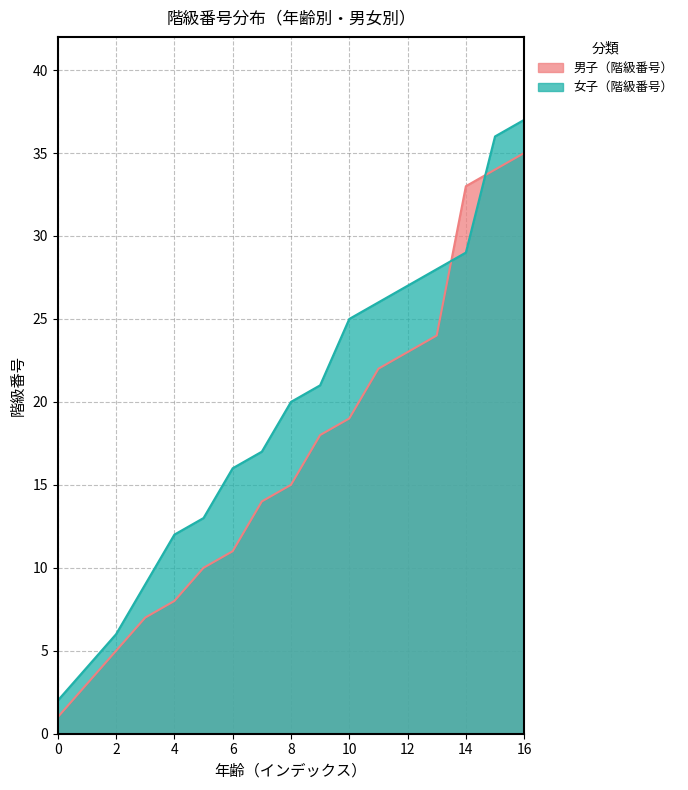

Reading left to right, list all the values displayed in this chart.

男子（階級番号）: 1	3	5	7	8	10	11	14	15	18	19	22	23	24	33	34	35
女子（階級番号）: 2	4	6	9	12	13	16	17	20	21	25	26	27	28	29	36	37